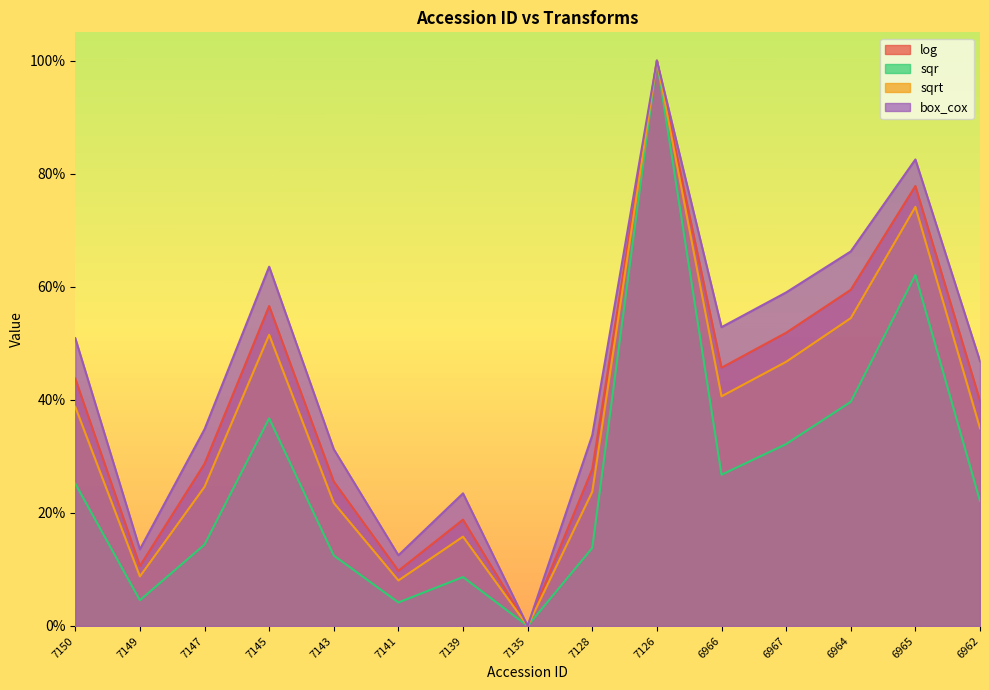

What is the sum of the sqrt values at 6965 and 7143?

1.0